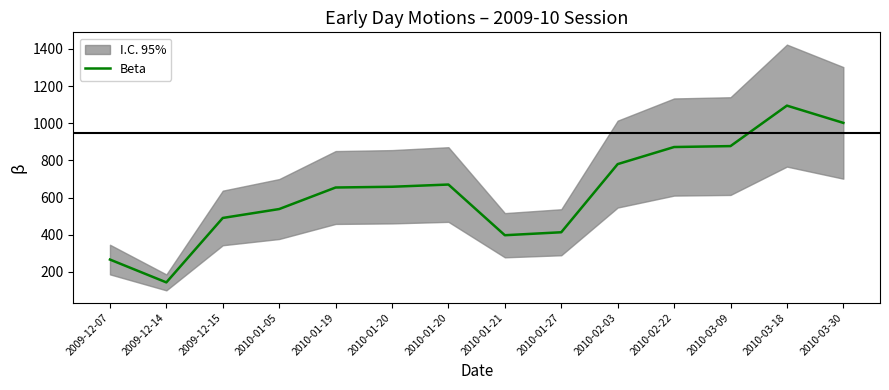

Where is the first local maximum?

2010-01-20